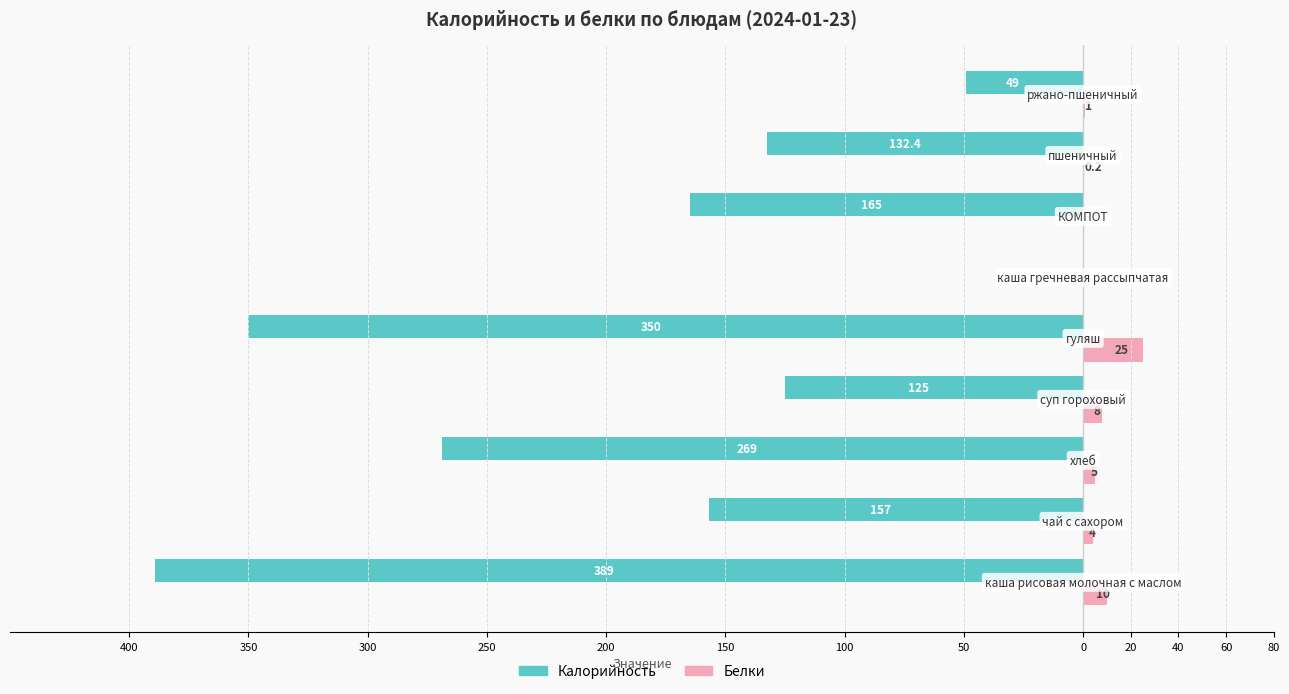

What is the value of the Белки bar at the 8th from the left?

0.2